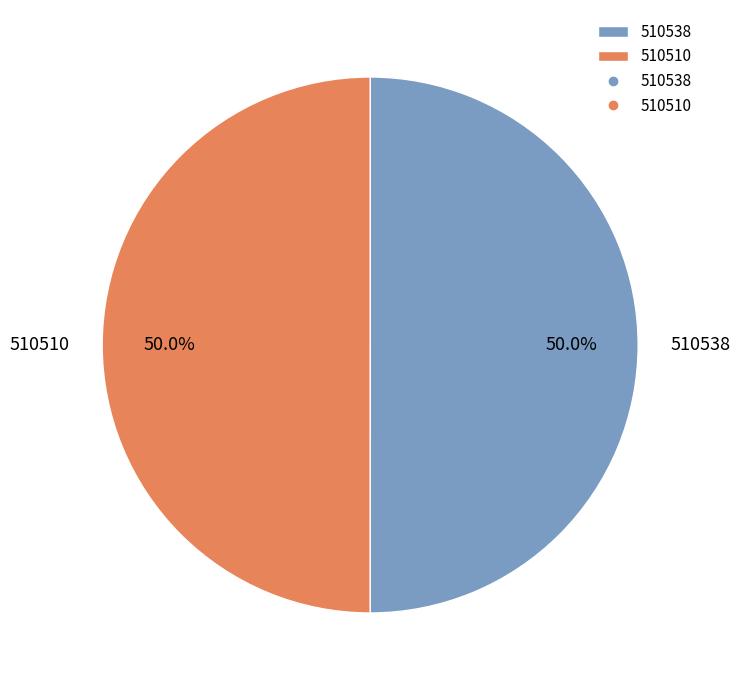

Combined, what portion of the pie is 510538 and 510510?

100.0%